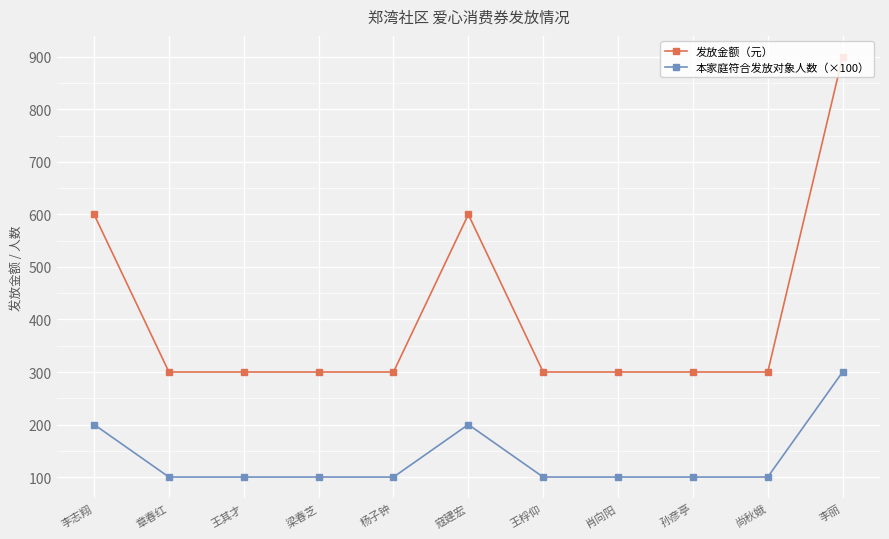

What is the lowest value of the 本家庭符合发放对象人数（×100） series?

100